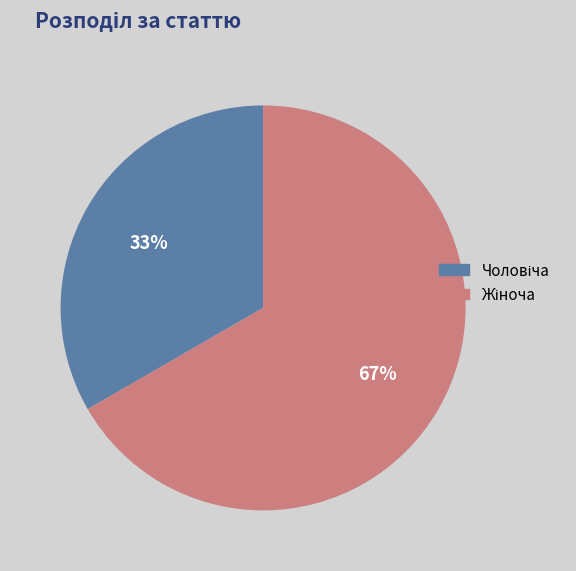

Is there a majority slice in this chart?

Yes